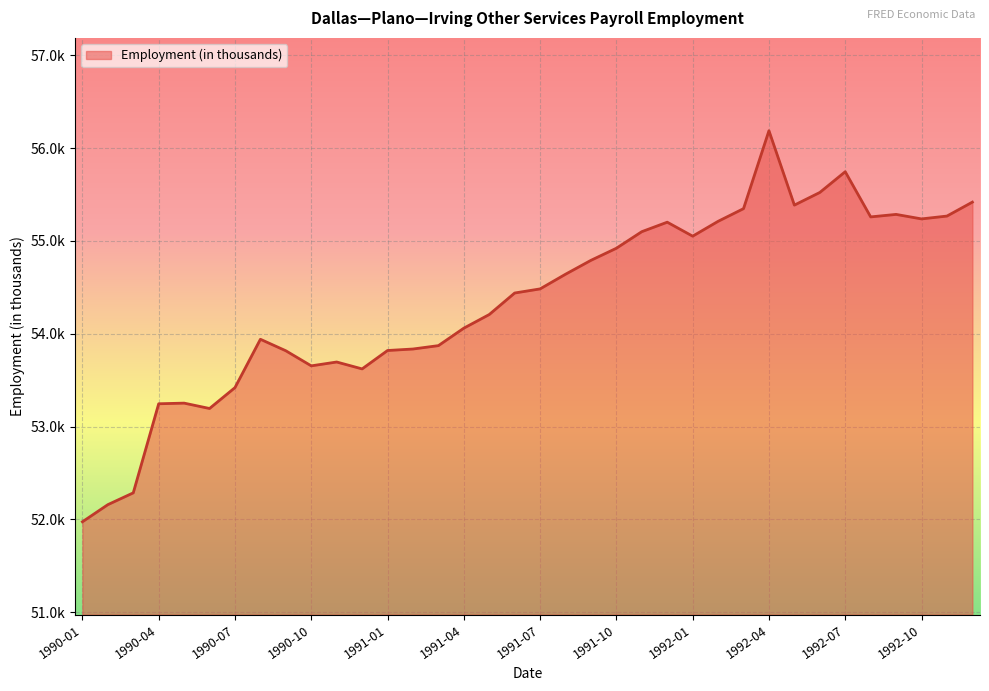

Is this an area chart (filled region under the line)?

Yes